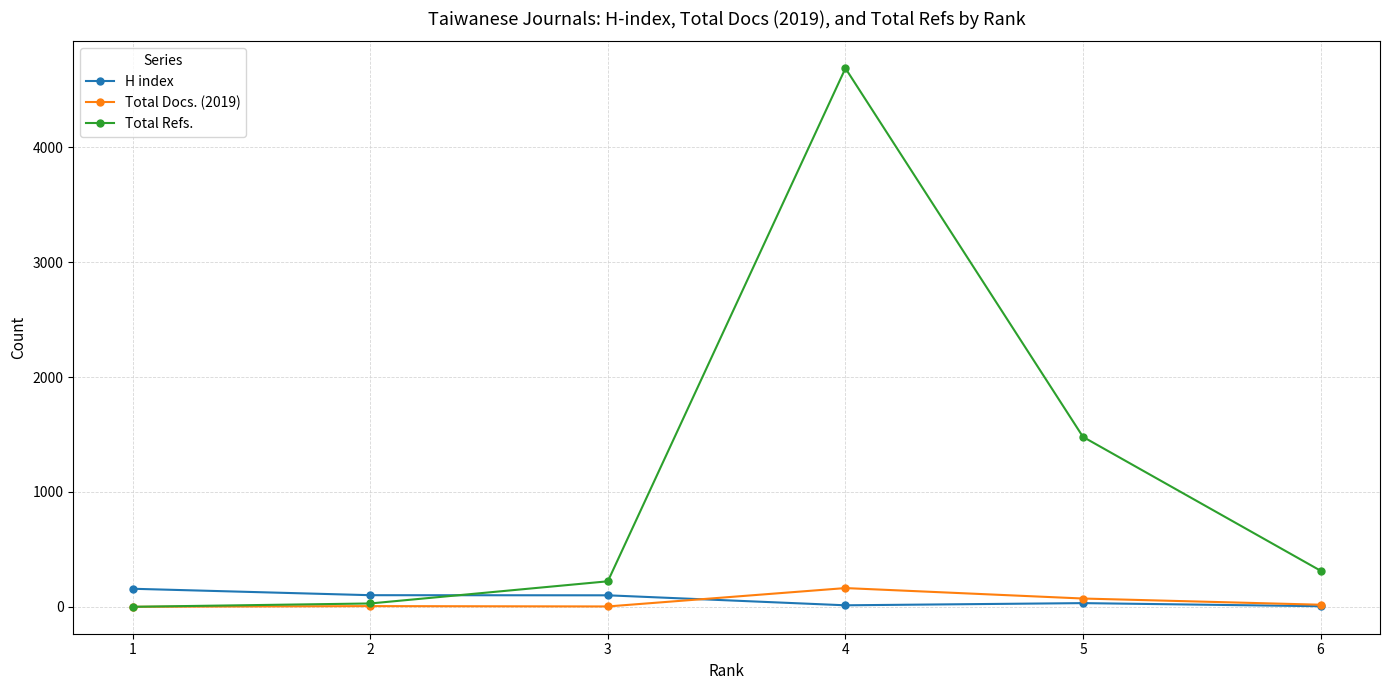

Which series changed the most between 2 and 3?

Total Refs.